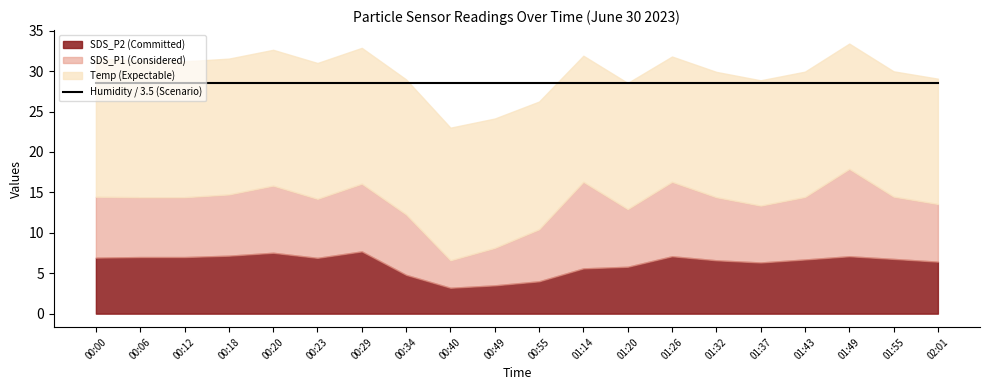

Reading left to right, list all the values displayed in this chart.

SDS_P2: 6.9	7.0	7.0	7.2	7.5	6.9	7.7	4.8	3.2	3.5	4.0	5.6	5.8	7.1	6.6	6.3	6.7	7.1	6.8	6.4
SDS_P1: 7.5	7.4	7.4	7.6	8.3	7.3	8.4	7.5	3.4	4.6	6.4	10.7	7.1	9.2	7.8	7.0	7.7	10.8	7.7	7.1
Temp: 17.1	16.9	16.8	16.8	16.8	16.8	16.8	16.7	16.4	16.0	15.8	15.6	15.6	15.5	15.5	15.5	15.5	15.5	15.5	15.5
Humidity: 99.9	99.9	99.9	99.9	99.9	99.9	99.9	99.9	99.9	99.9	99.9	99.9	99.9	99.9	99.9	99.9	99.9	99.9	99.9	99.9